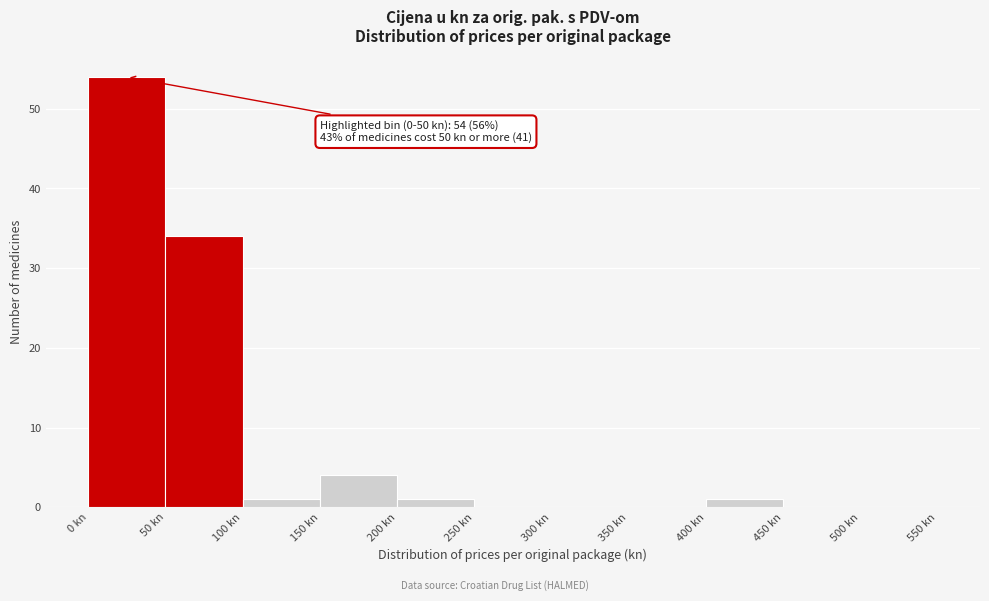

Which range on the x-axis has the tallest bar?

0 to 50